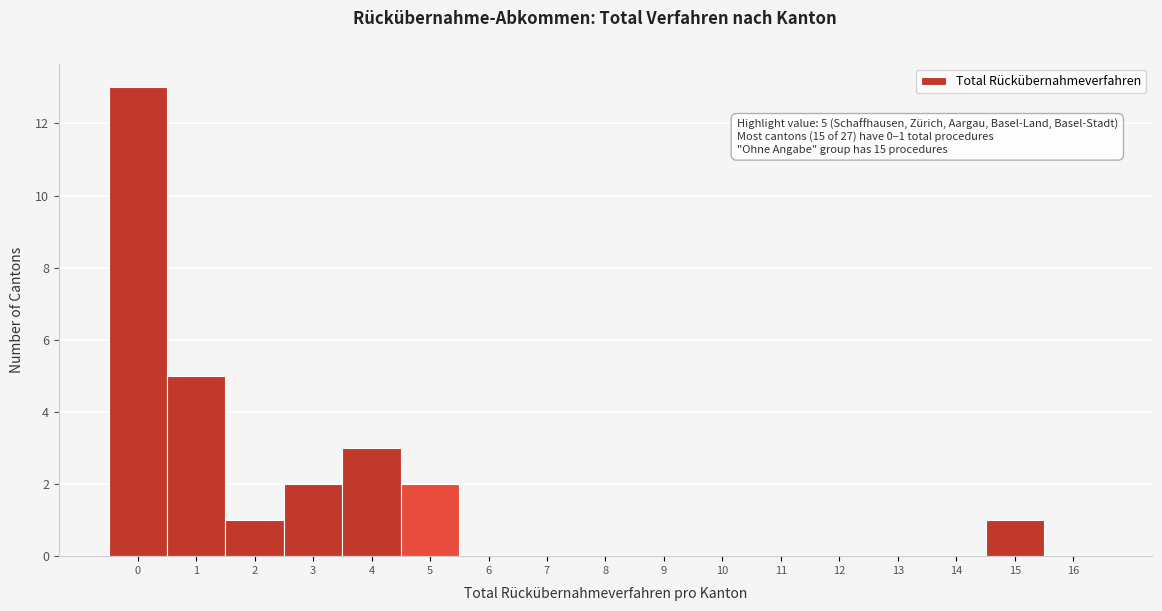

Reading left to right, what are all the values shown in this chart?

0=13	1=5	2=1	3=2	4=3	5=2	6=0	7=0	8=0	9=0	10=0	11=0	12=0	13=0	14=0	15=1	16=0